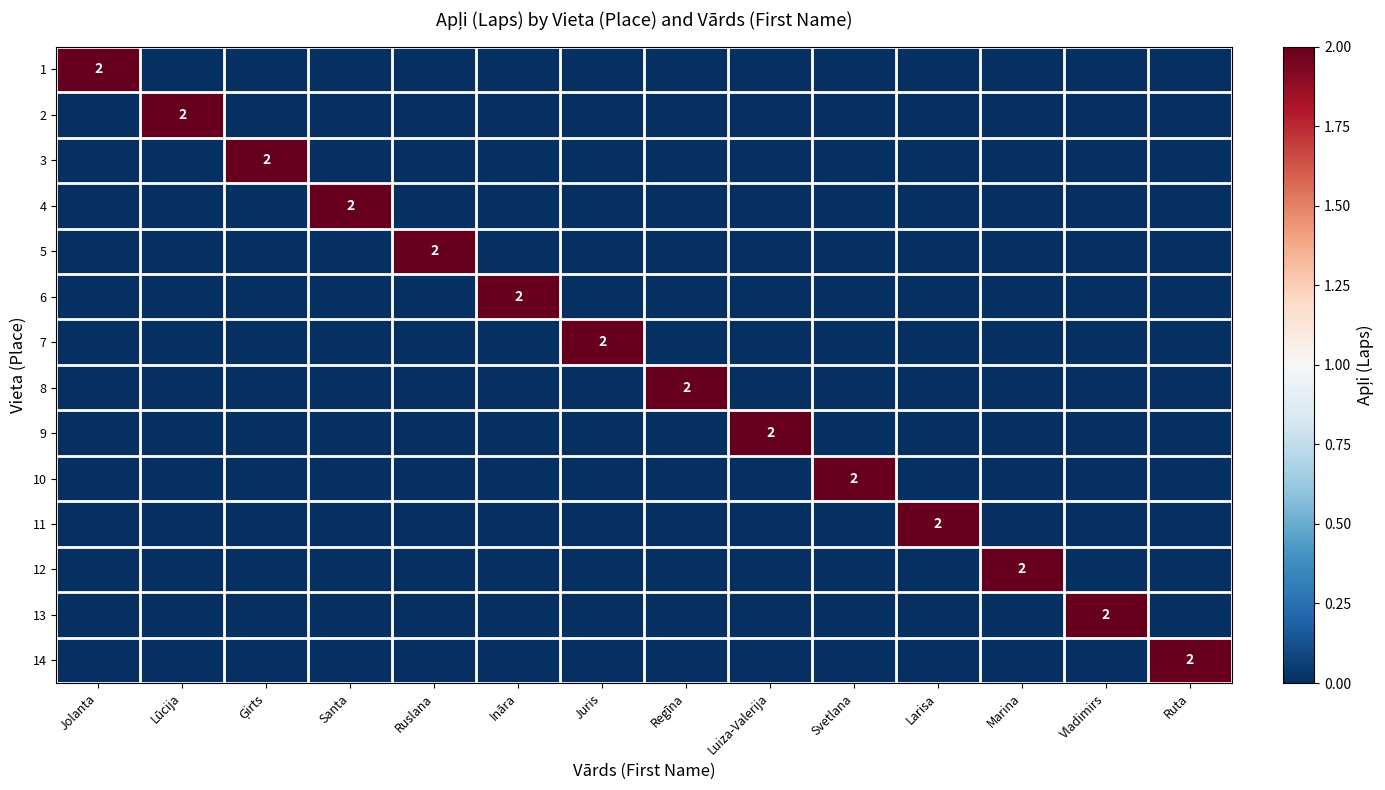

What is the difference between the maximum and second lowest values in the 8 series?

2